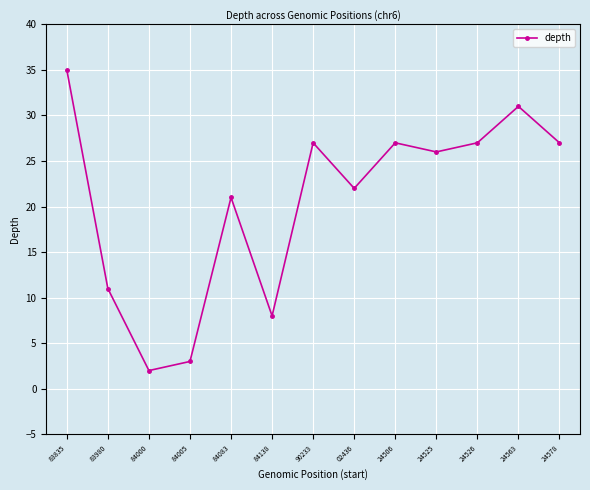

Which label corresponds to the smallest value in the chart?

84000